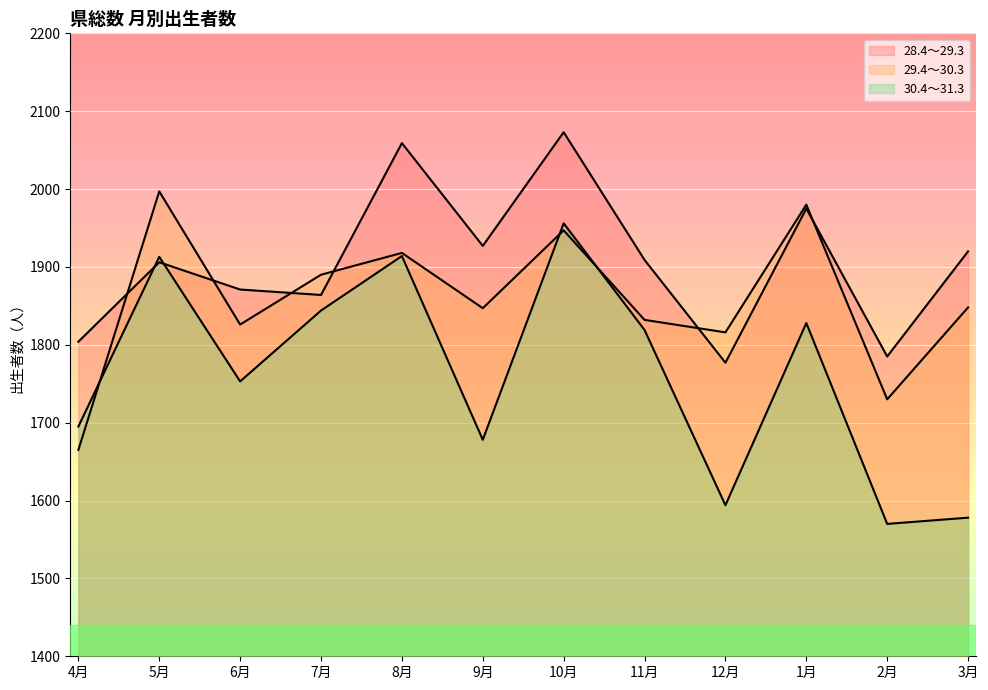

What is the sum of all 28.4～29.3 values?

22870